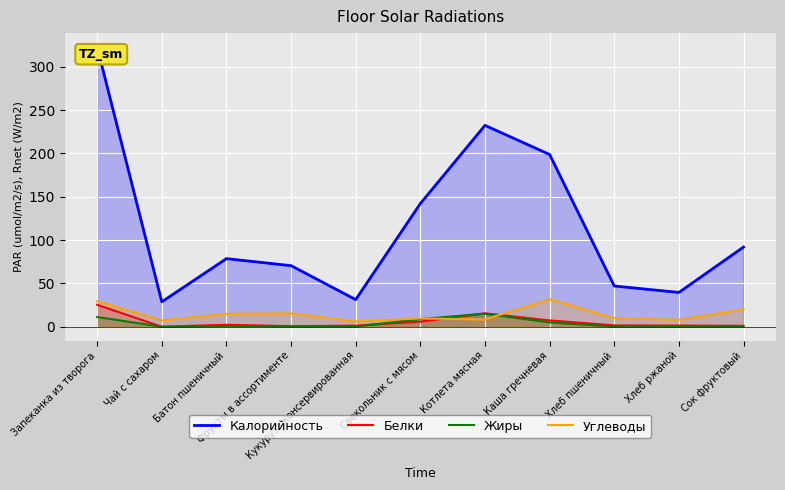

What is the maximum value for Жиры?

15.1